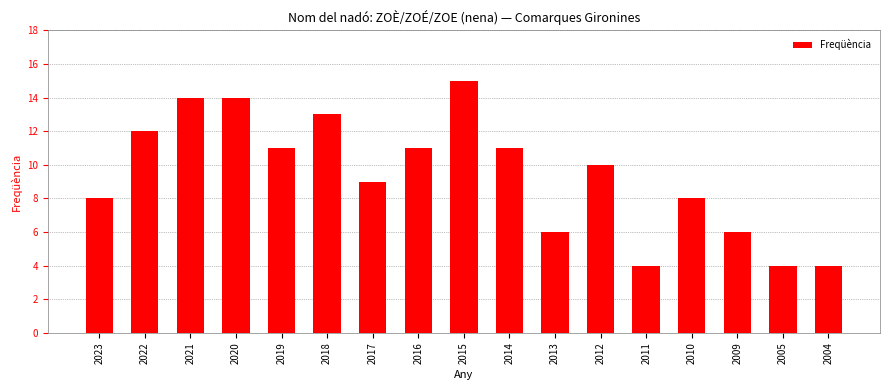

What is the value of the 7th bar from the left?

9